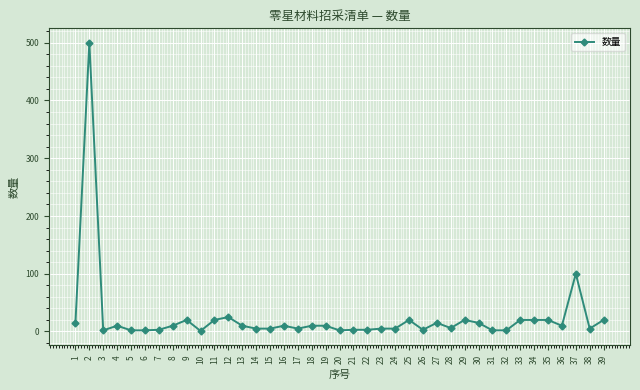

What is the difference between the second highest and minimum values?

99